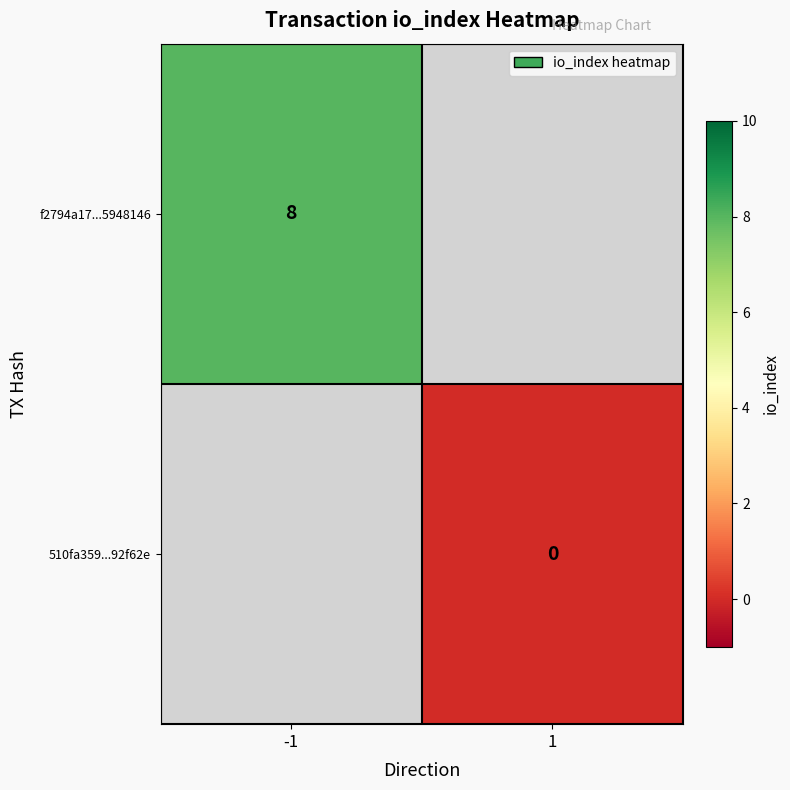

True or false: f2794a17...5948146 has a value of 3 at -1.

False